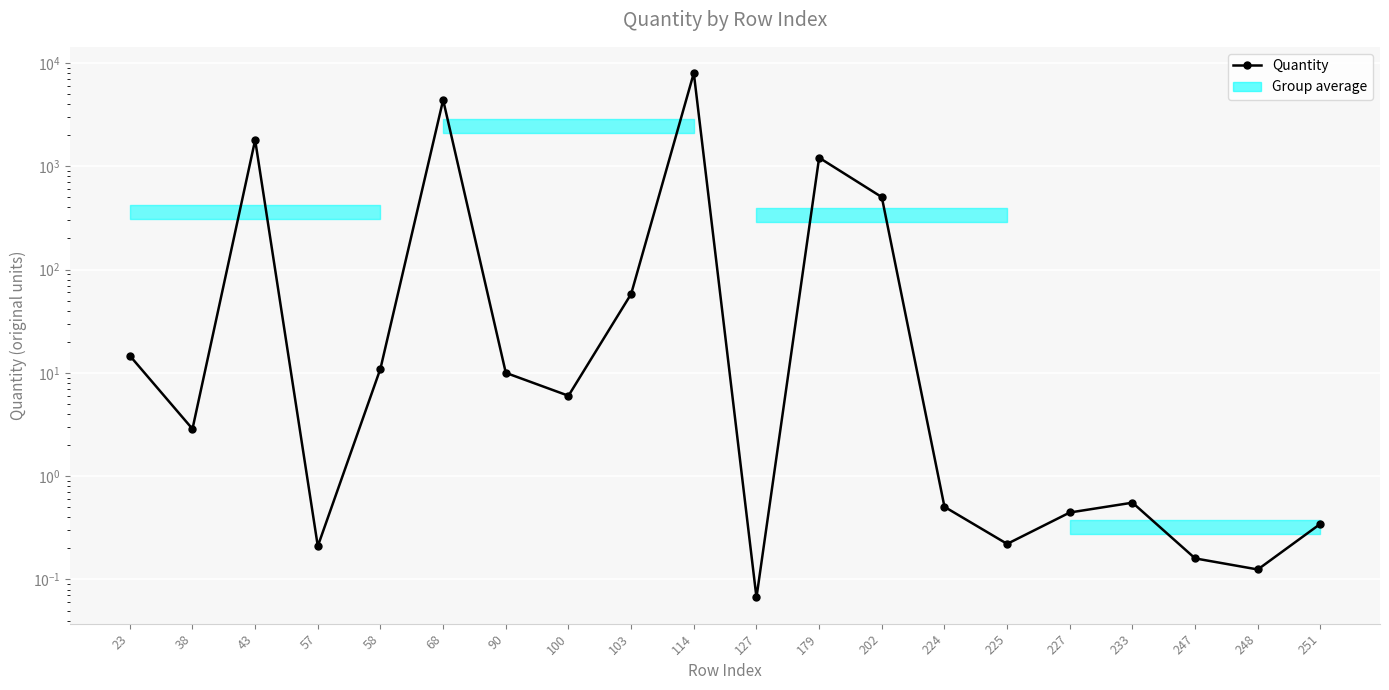

Which has a higher value, 251 or 23?

23